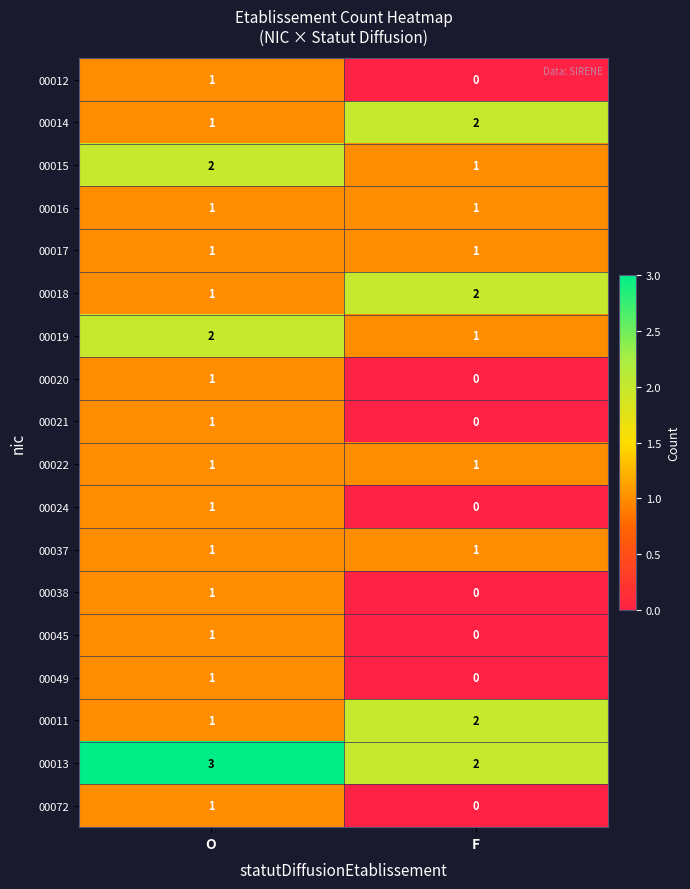

The value of 00015 at F is 1. True or false?

True